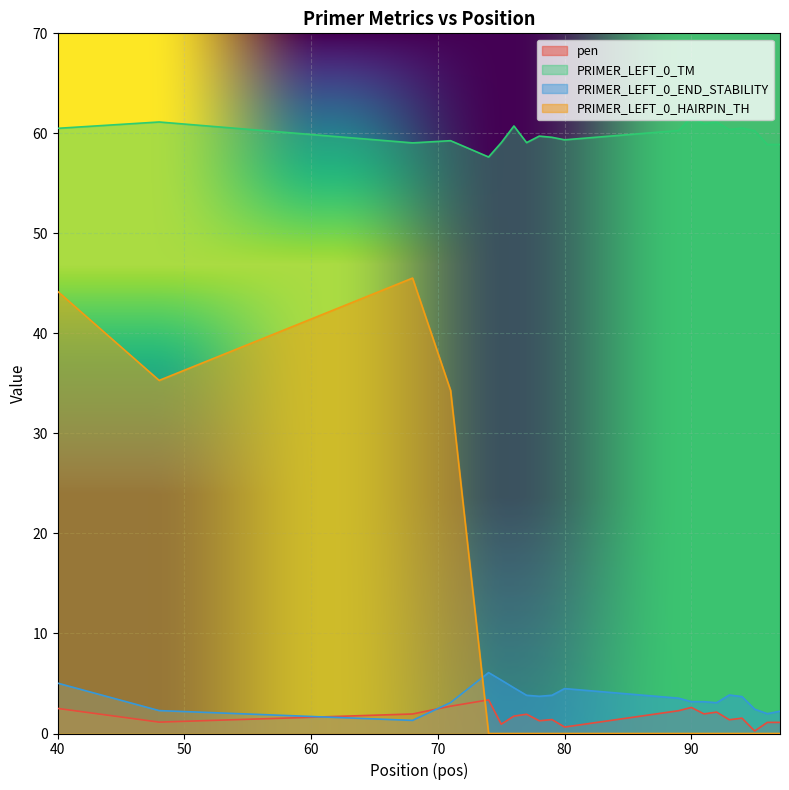

Is it true that PRIMER_LEFT_0_HAIRPIN_TH equals 0.0 at 75?

True